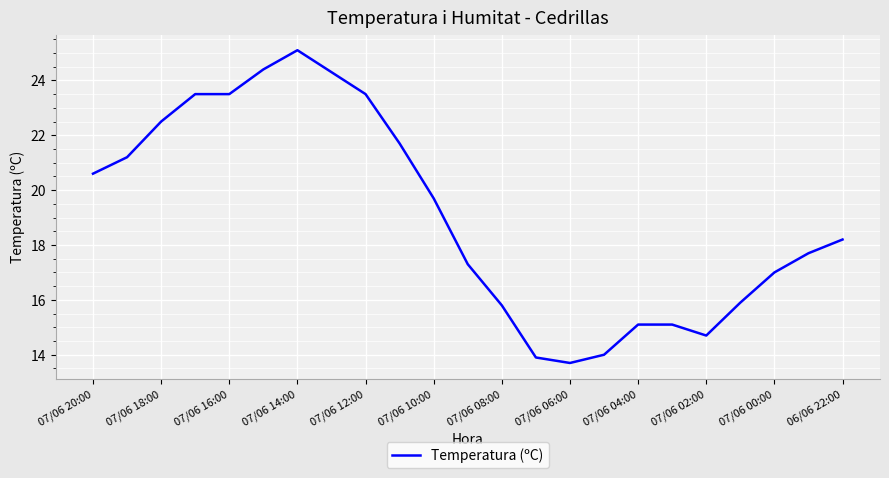

What is the maximum value shown in the chart?

25.1